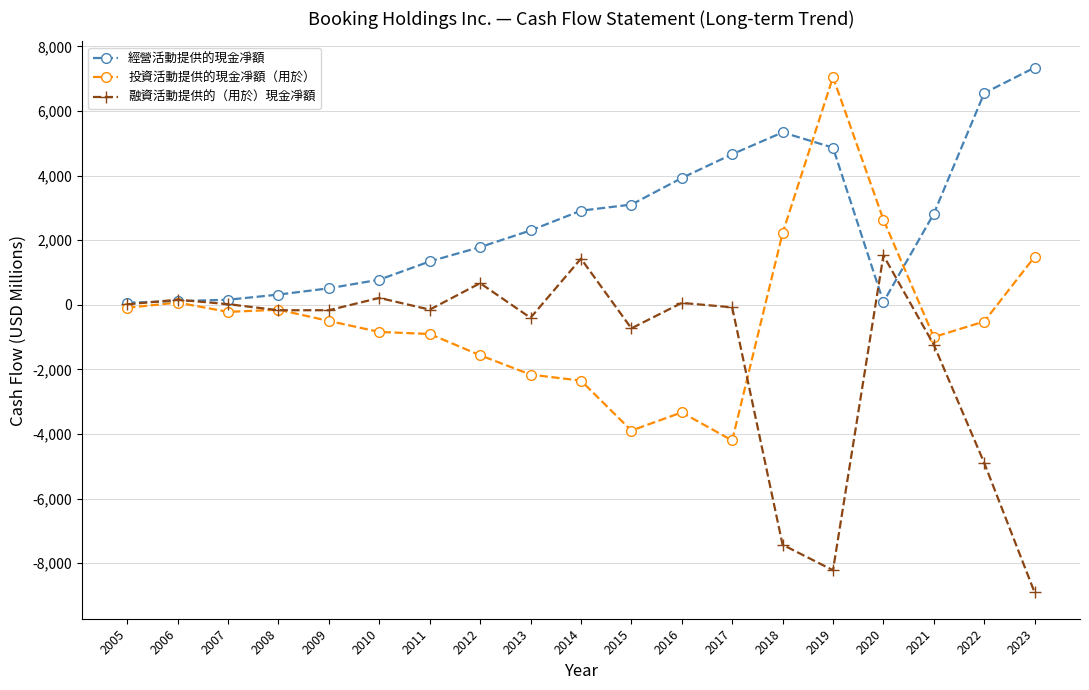

Which series has the largest total across all categories?

經營活動提供的現金凈額